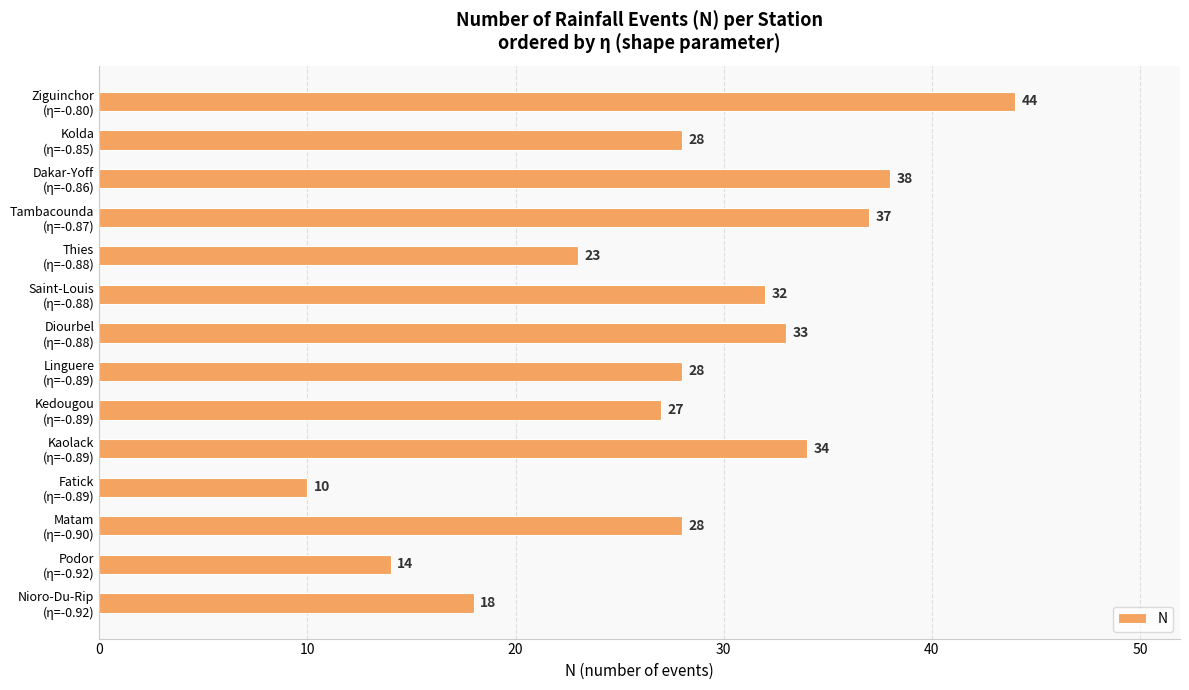

What is the average value?

28